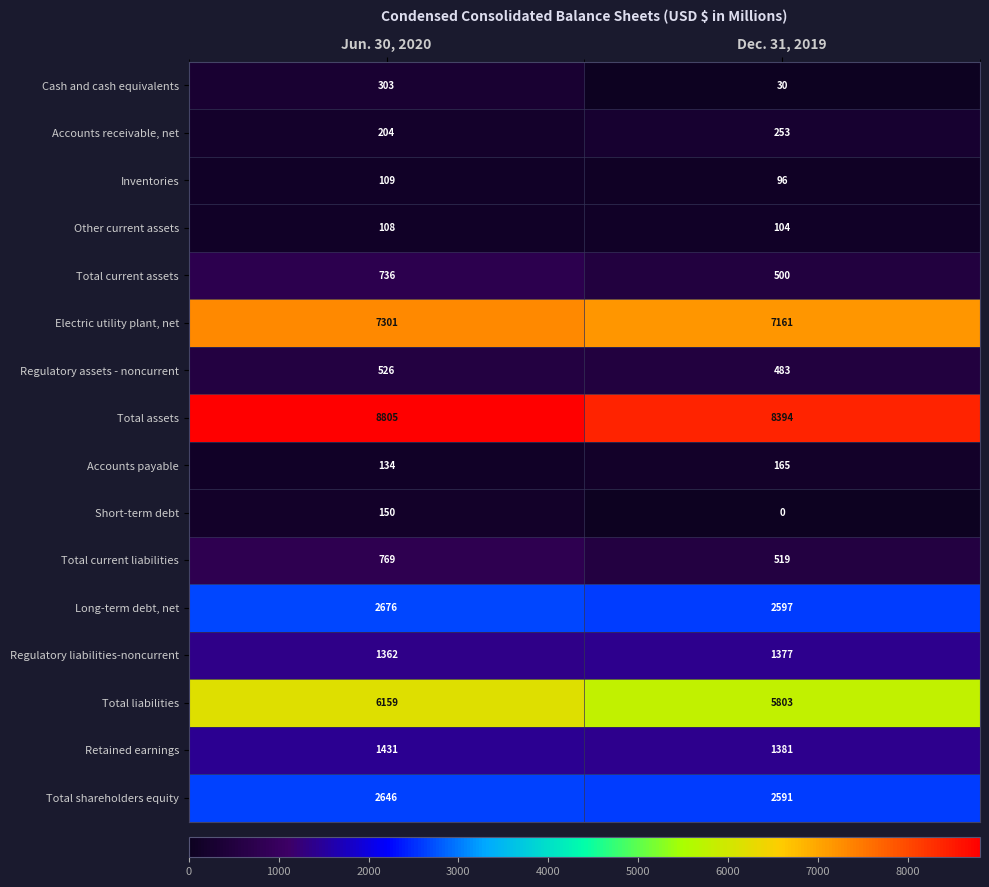

What is the difference between the highest and lowest values at Dec. 31, 2019?

8394